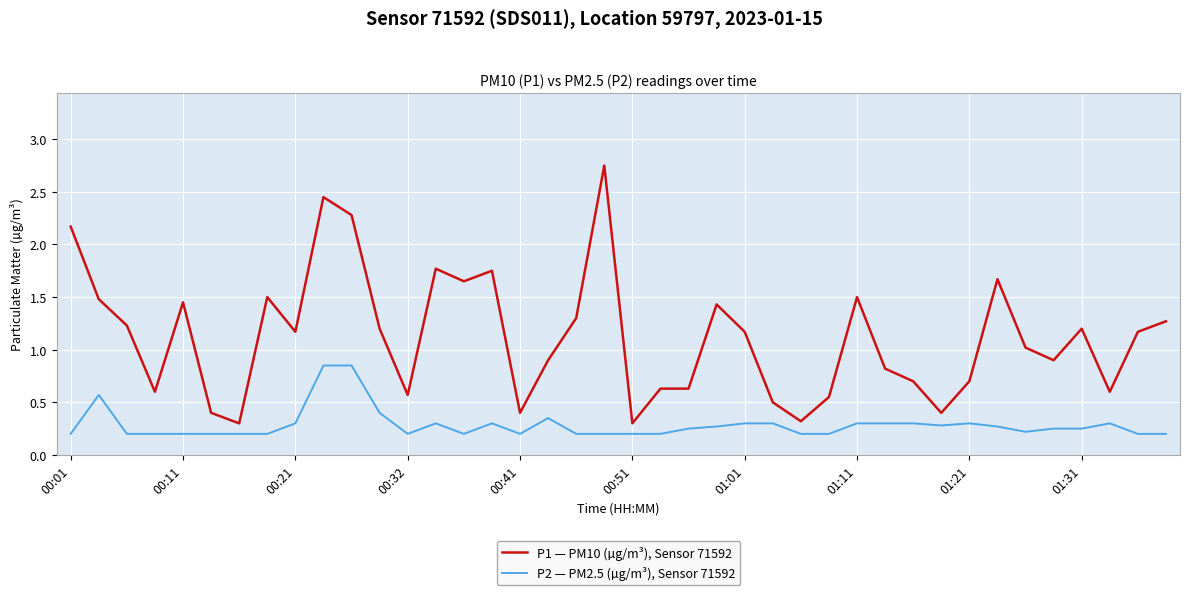

True or false: P2 — PM2.5 (µg/m³), Sensor 71592 and P1 — PM10 (µg/m³), Sensor 71592 intersect in this chart.

False